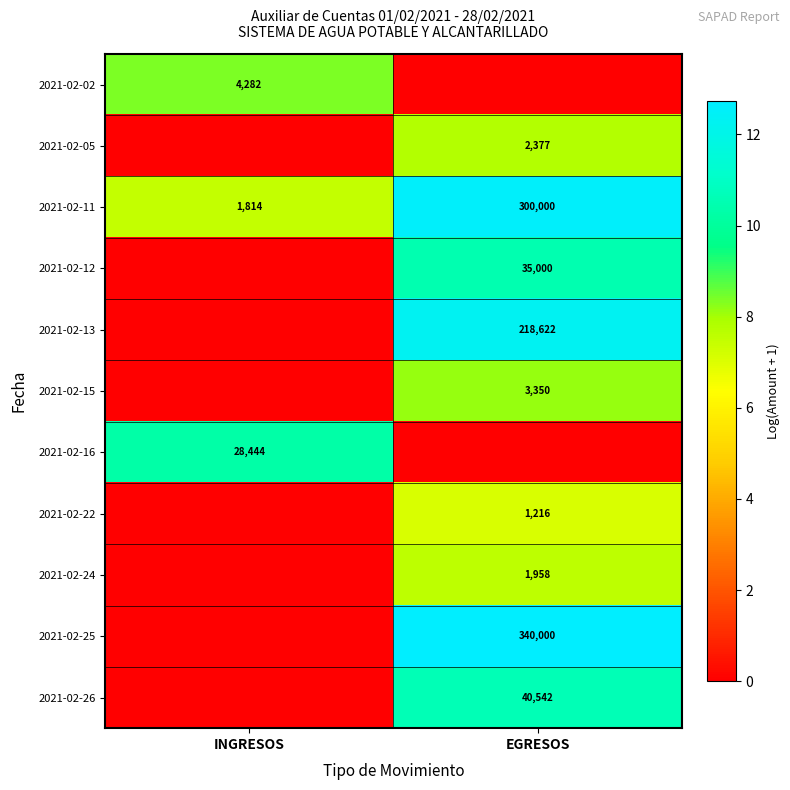

Is it true that 2021-02-11 equals 537262 at EGRESOS?

False